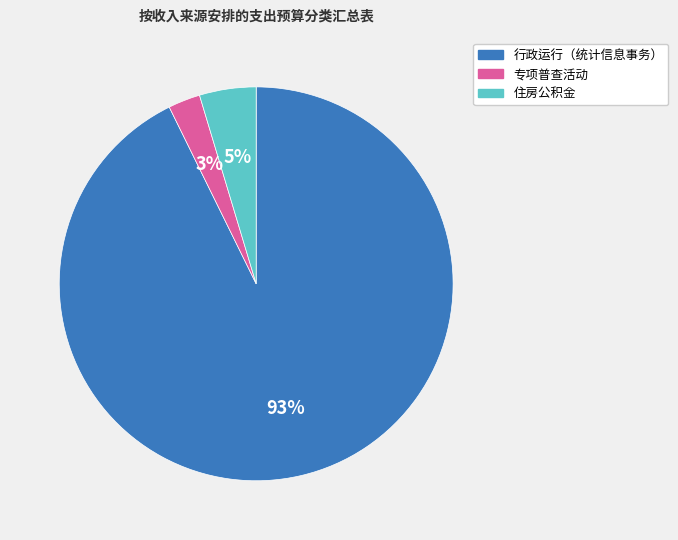

True or false: 行政运行（统计信息事务） accounts for 98% of the total.

False